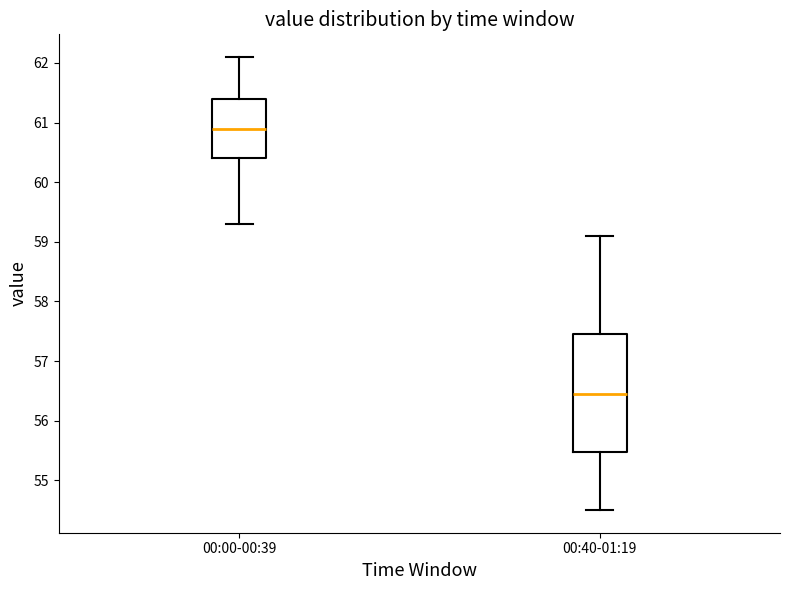

Reading left to right, transcribe this box plot: for each box, give where its median line is, the range the box spans, and where its two whiskers end, as read against the y-axis. The values are not printed on the chart, so give them approximately, as read against the axis.

00:00-00:39: median 60.9, box 60.4 to 61.4, whiskers 59.3 to 62.1
00:40-01:19: median 56.5, box 55.5 to 57.5, whiskers 54.5 to 59.1